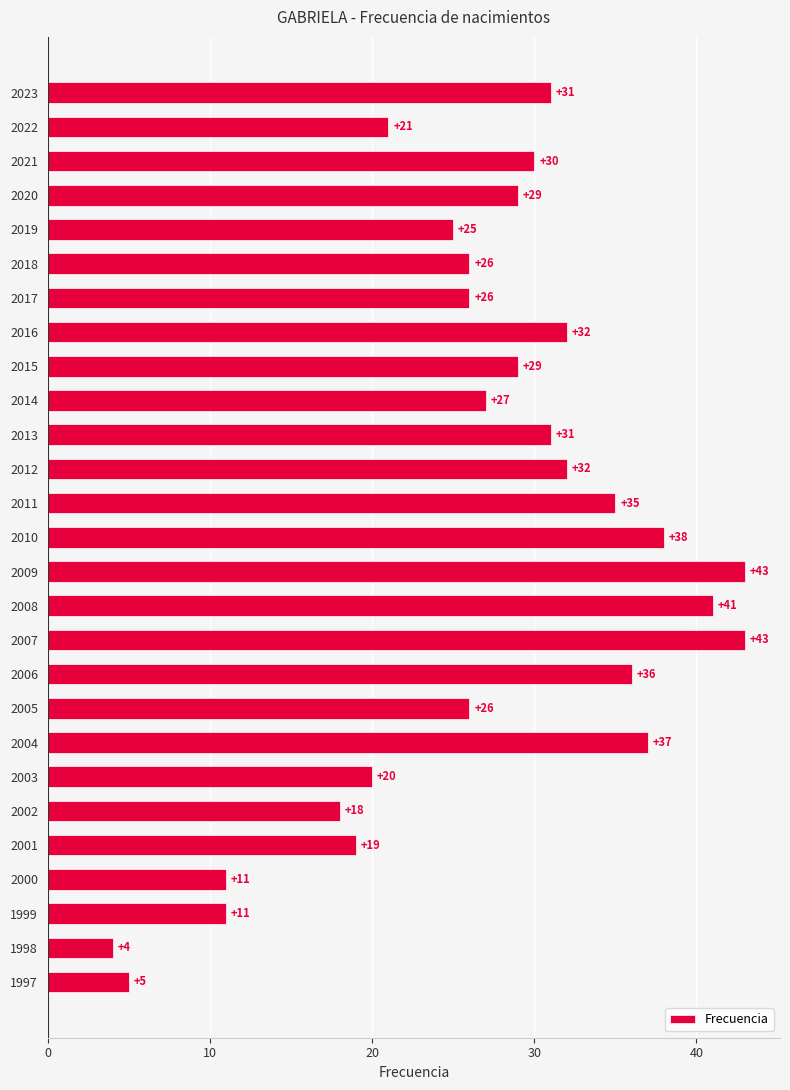

The chart shows a value of 4 at 1998. True or false?

True